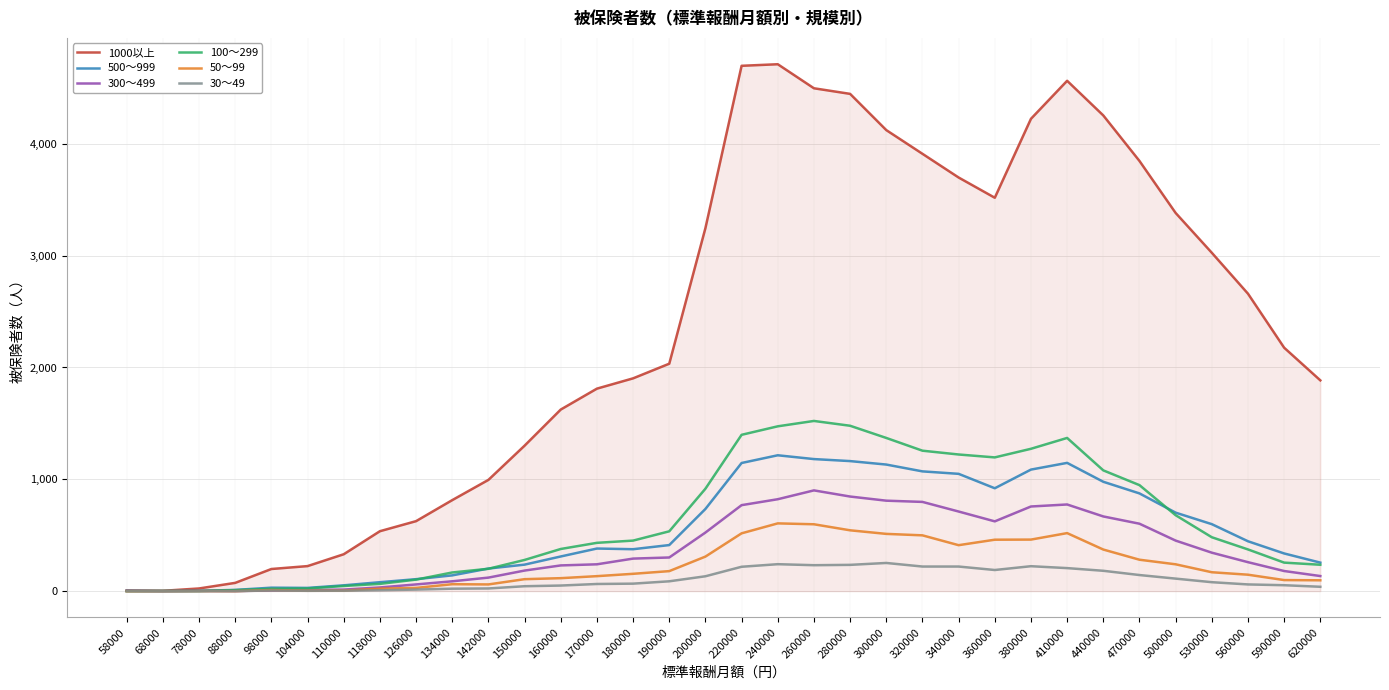

Rank the series by their maximum value, from highest to lowest.

1000以上, 100～299, 500～999, 300～499, 50～99, 30～49